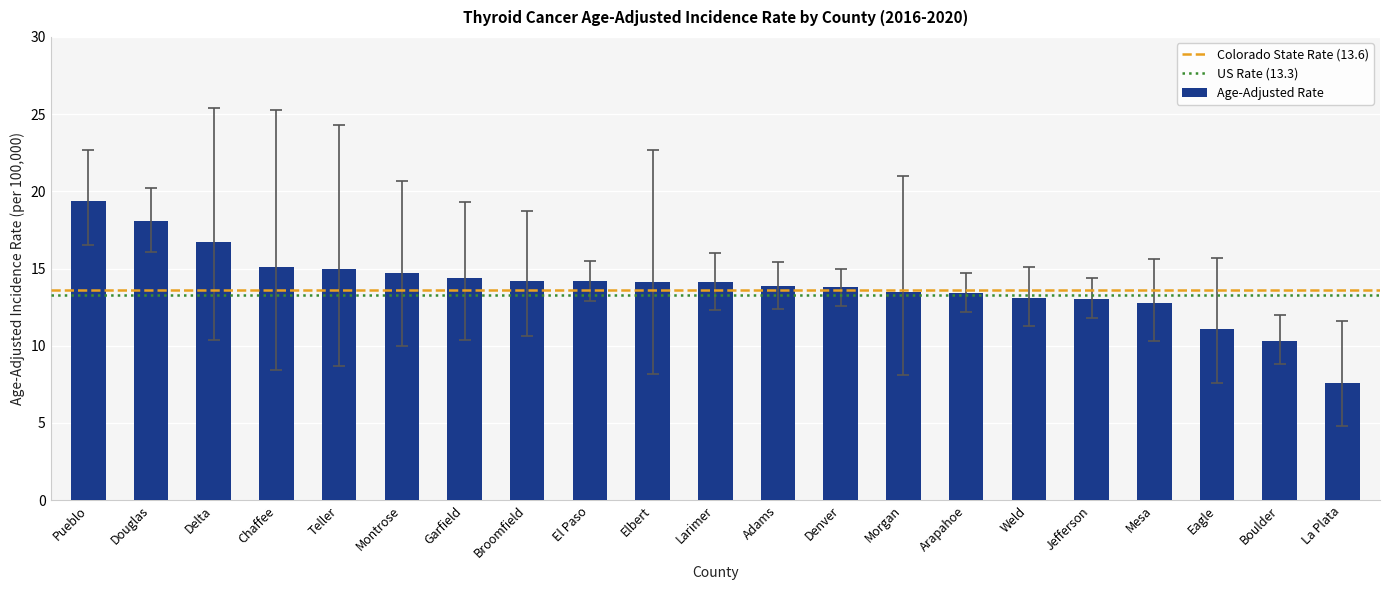

What is the ratio of the value at Morgan to the value at Denver?

1.0